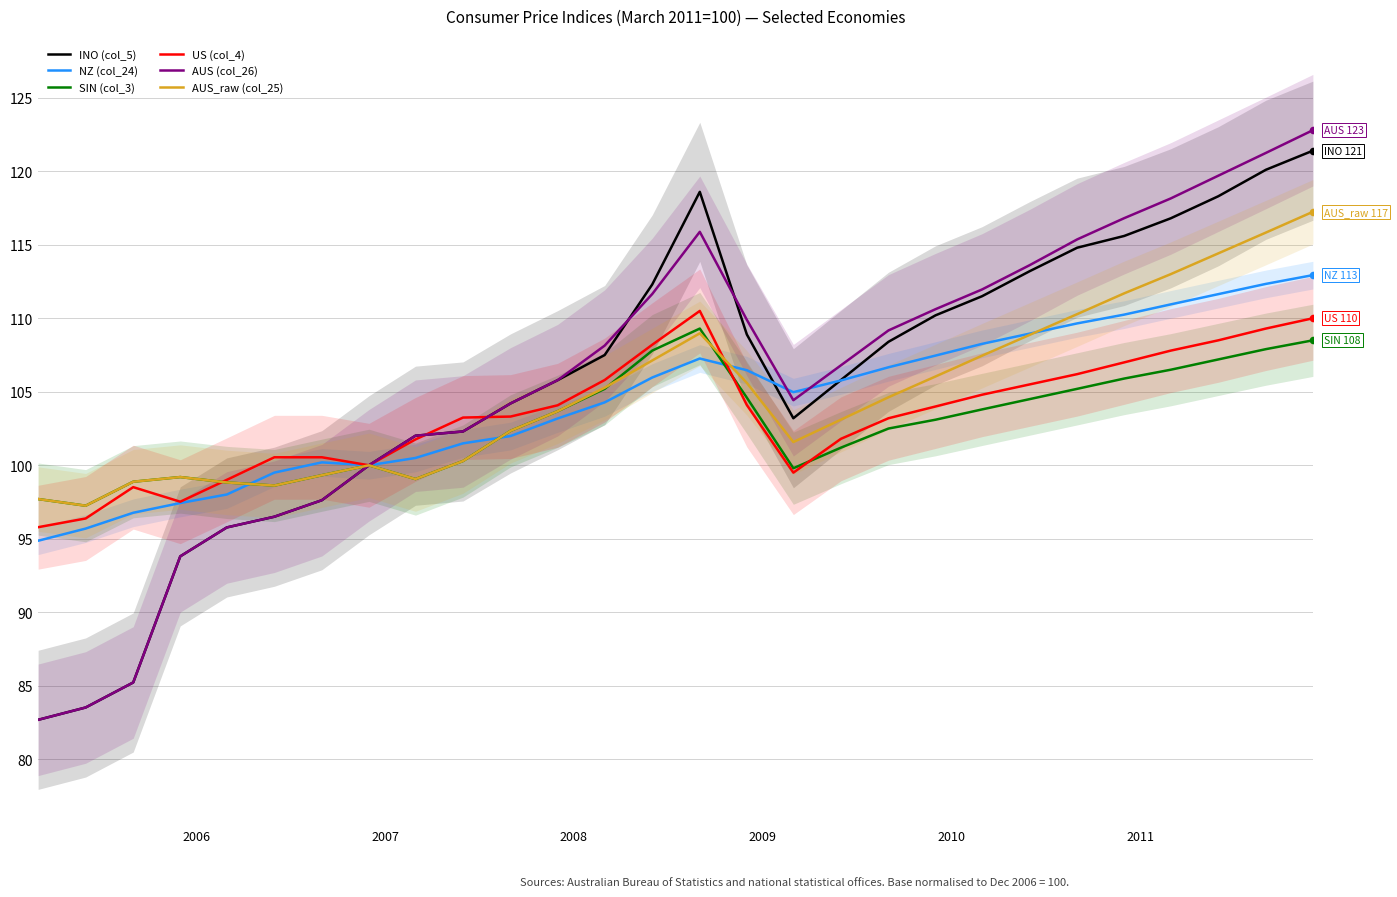

Which series contains the lowest Y value?

INO (col_5)